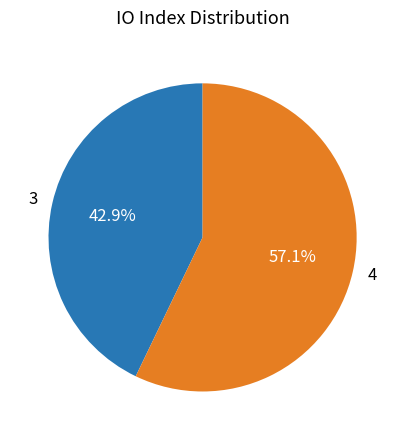

Between 4 and 3, which is larger?

4